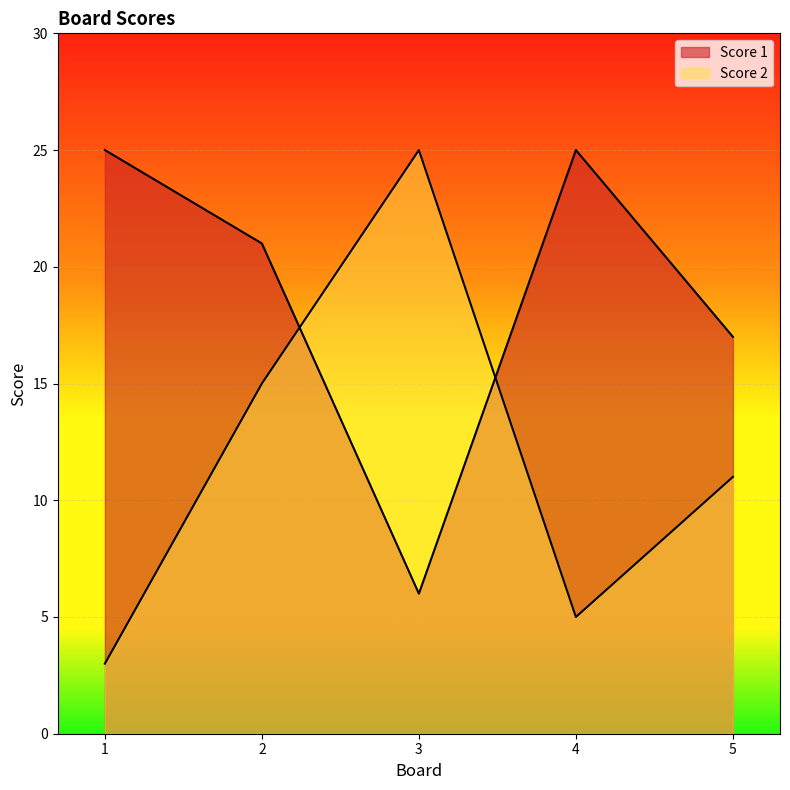

True or false: Score 1 and Score 2 intersect in this chart.

True